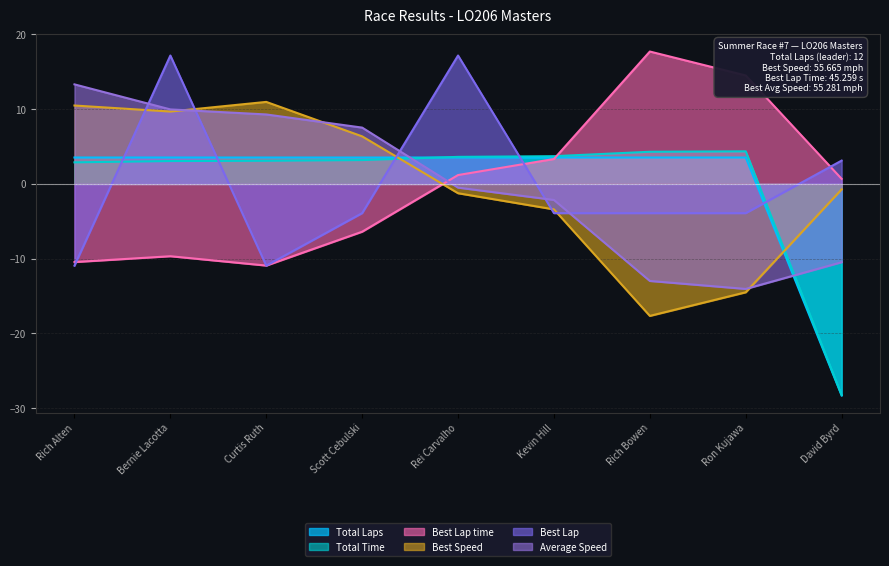

After their last crossing, which series has the higher values: Best Speed or Total Laps?

Best Speed